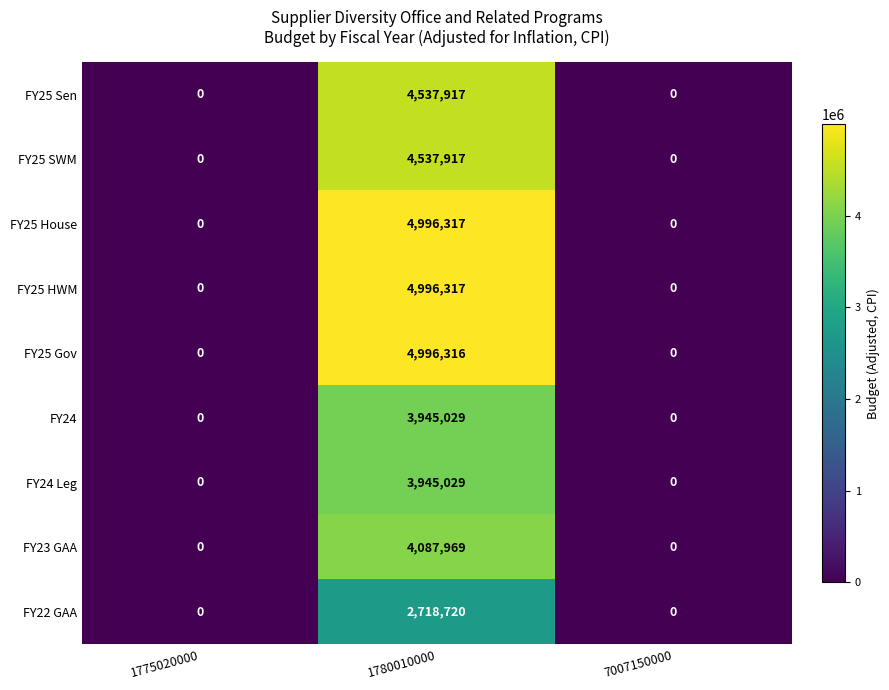

At which category is the sum across all series the highest?

1780010000